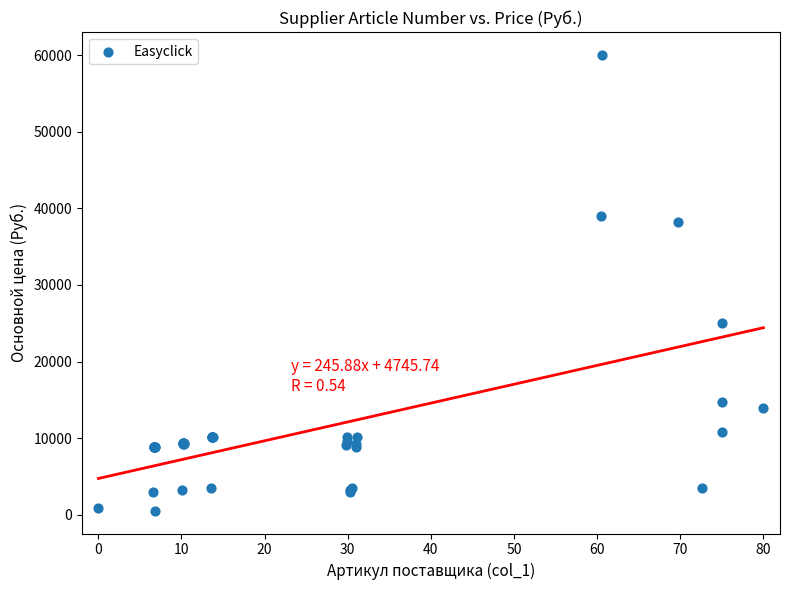

What Y value in the scatter plot is closest to 30278?

25068.6